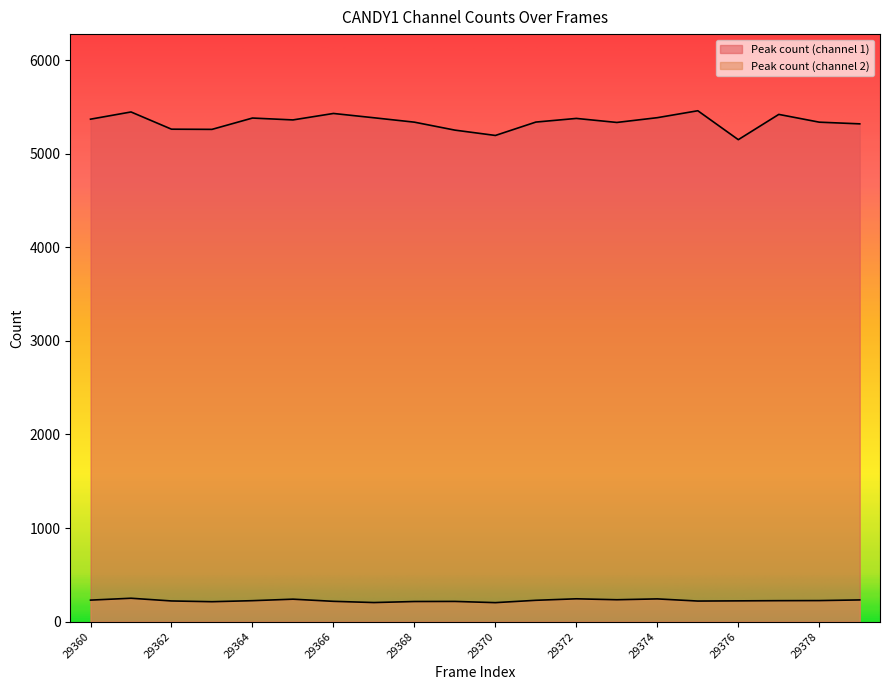

Is it true that Peak count (channel 2) equals 228 at 29371?

True